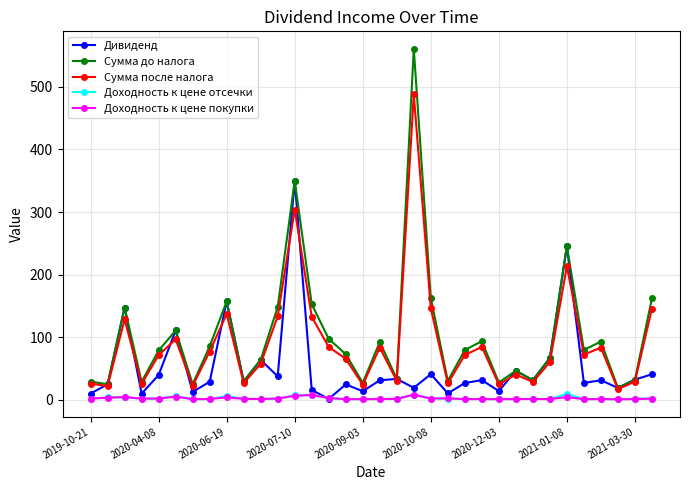

What is the value of the Сумма после налога point at the 18th from the left?

83.1